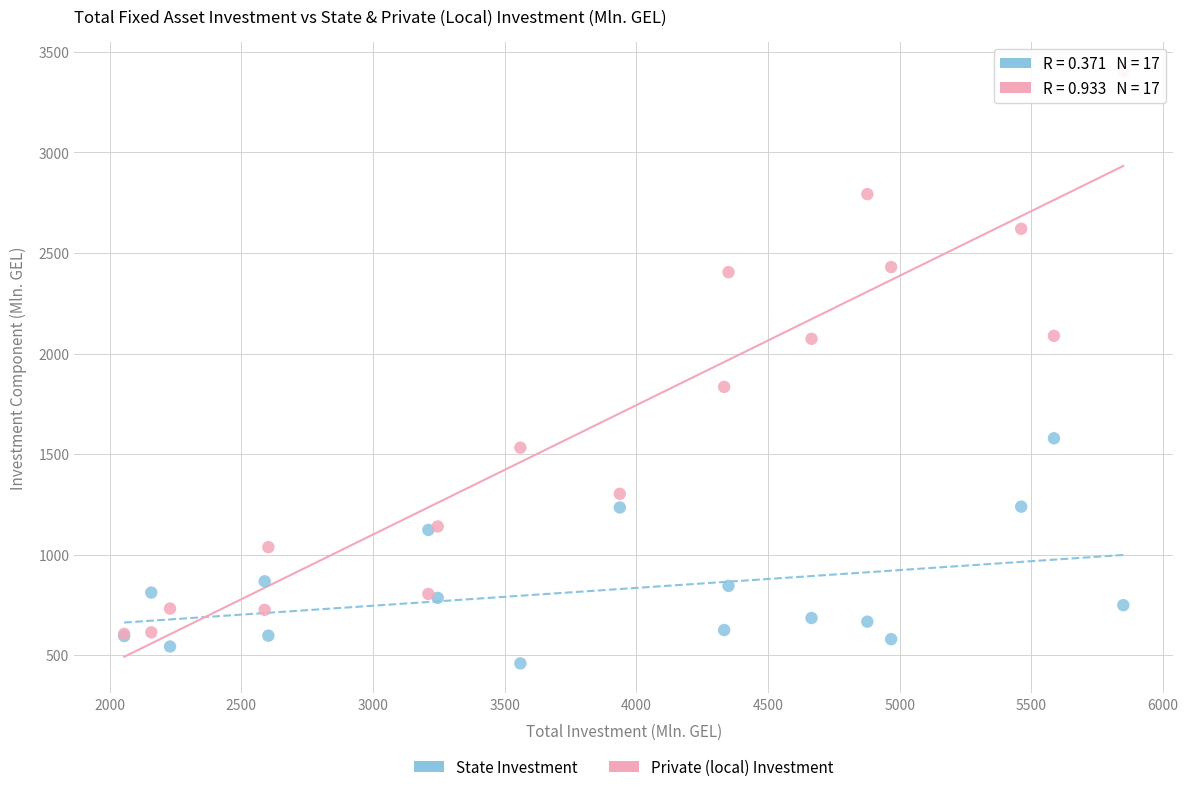

Which series has the largest Y range (max minus min)?

Private (local) Investment